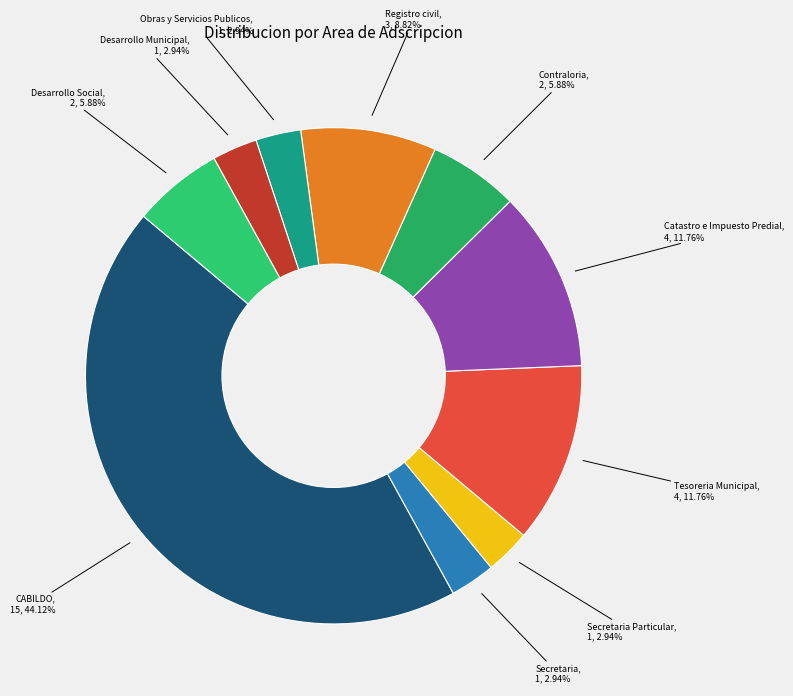

Between Secretaria and Contraloria, which is larger?

Contraloria